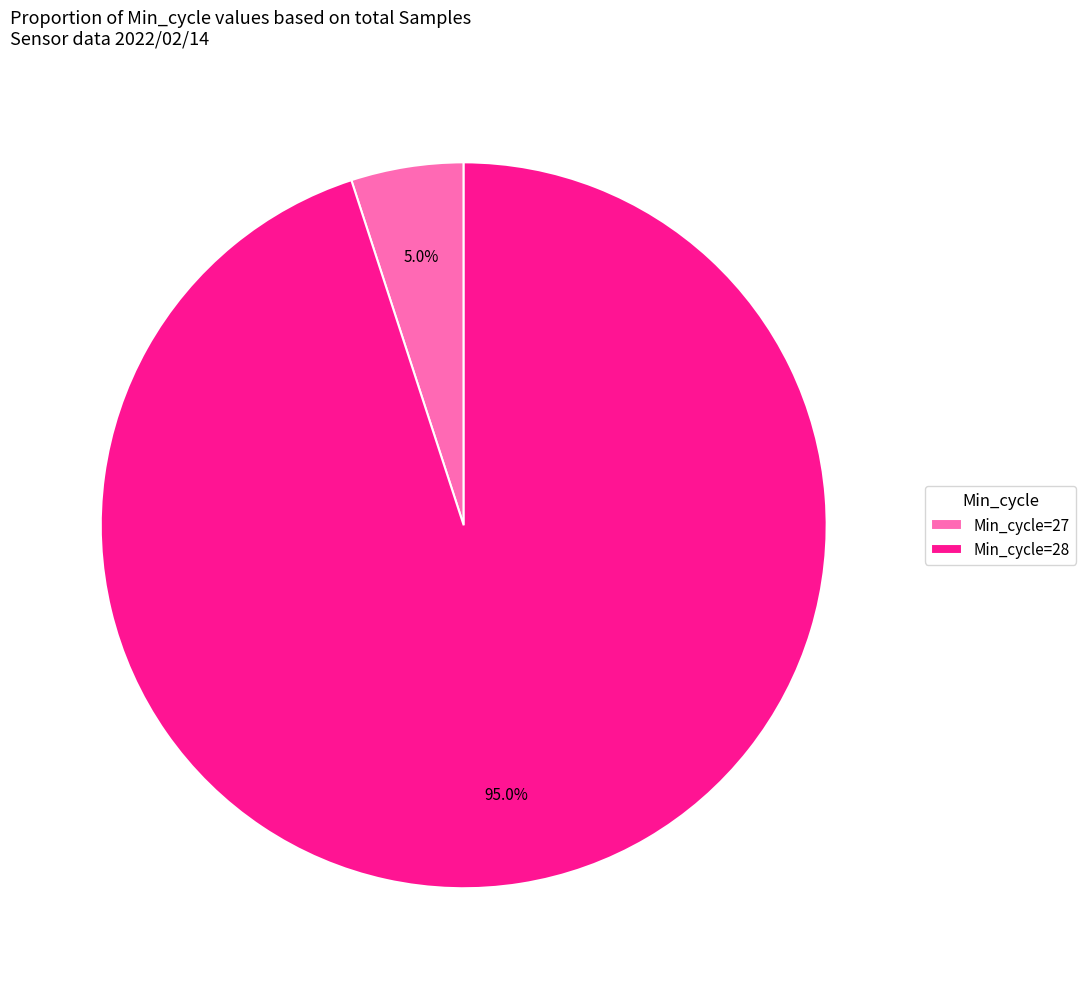

What is the ratio of the value at Min_cycle=28 to the value at Min_cycle=27?

19.0